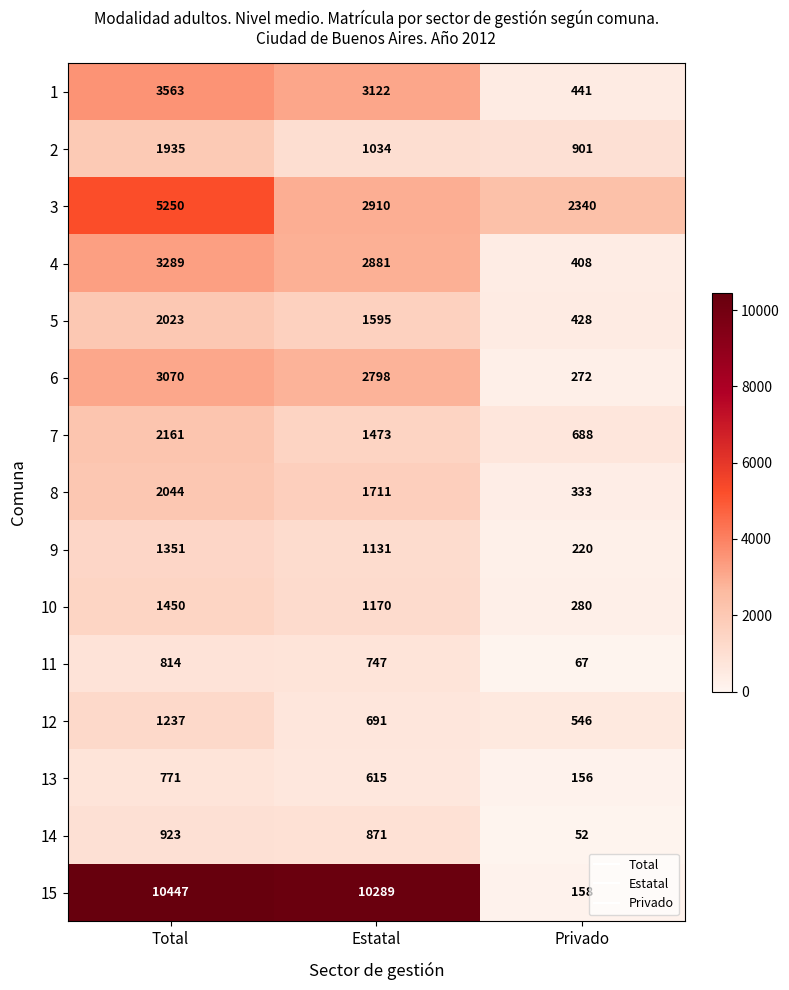

Which series changed the most between Total and Estatal?

3